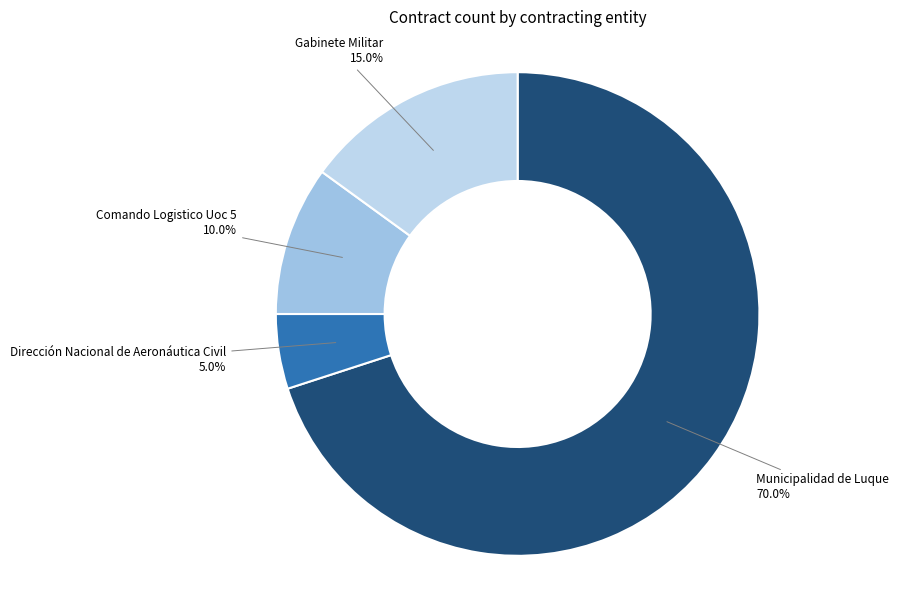

Combined, do Dirección Nacional de Aeronáutica Civil and Comando Logistico Uoc 5 account for over 50%?

No